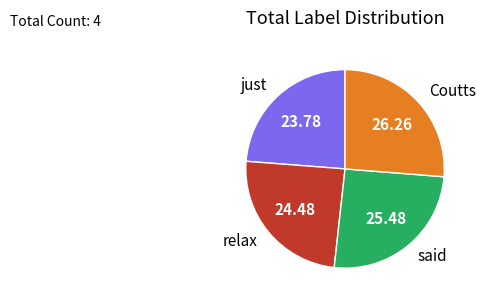

Which has a higher value, Coutts or relax?

Coutts